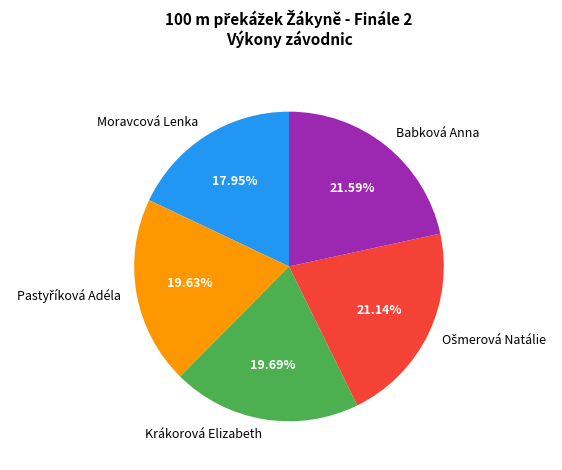

What is the ratio of the value at Babková Anna to the value at Moravcová Lenka?

1.2